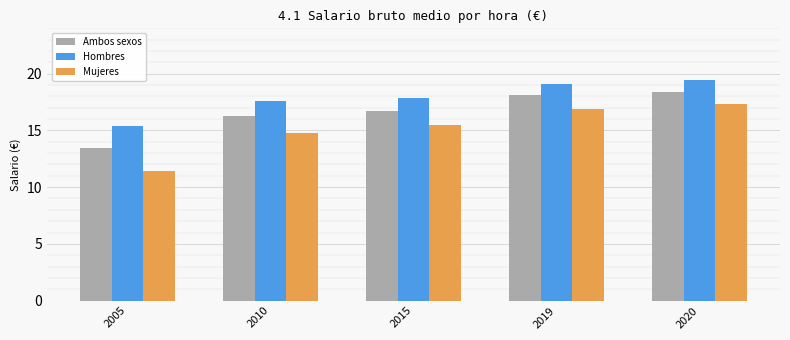

What is the difference between the Ambos sexos values at 2019 and 2020?

0.3